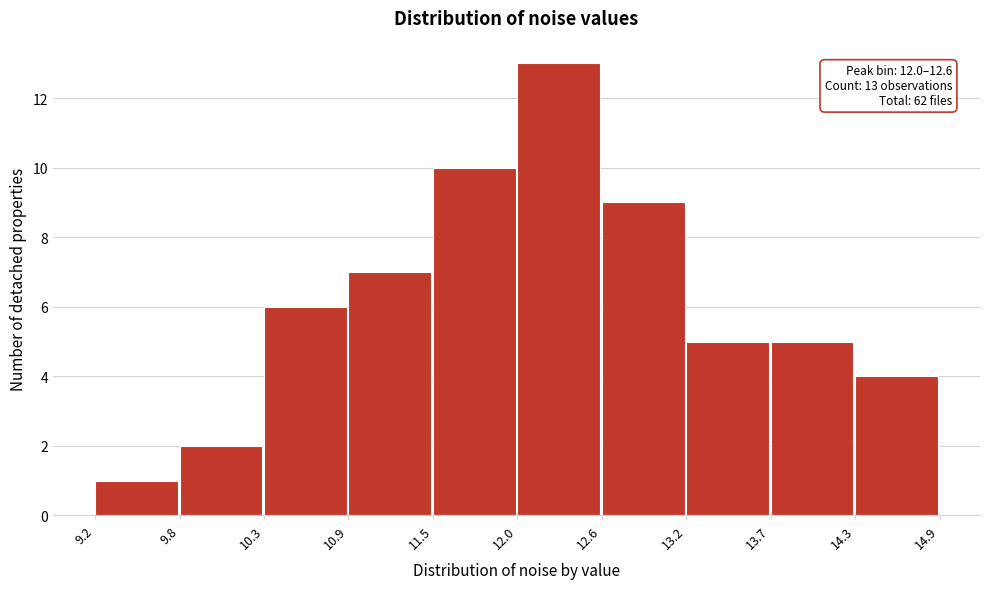

Over which range of the x-axis is the bar tallest?

12.0 to 12.6